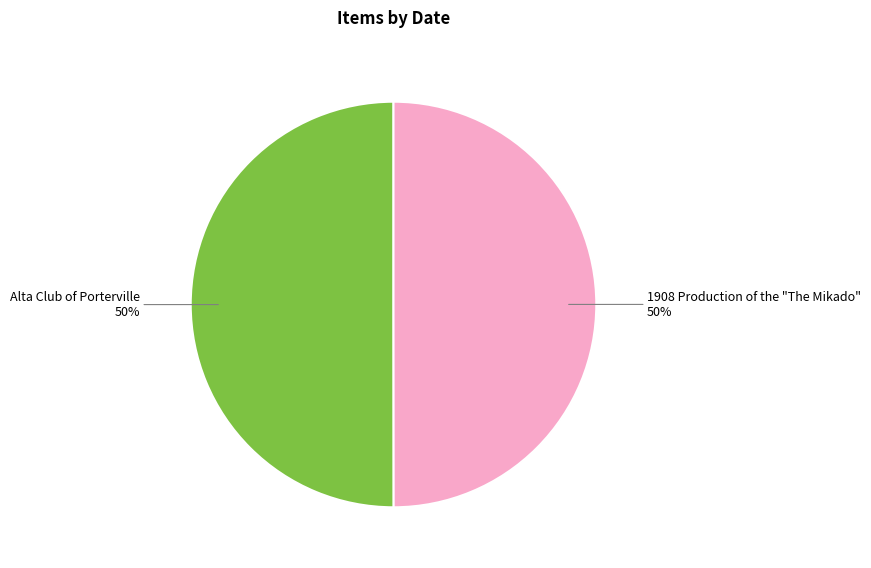

To the nearest percent, what is the average slice percentage?

50%